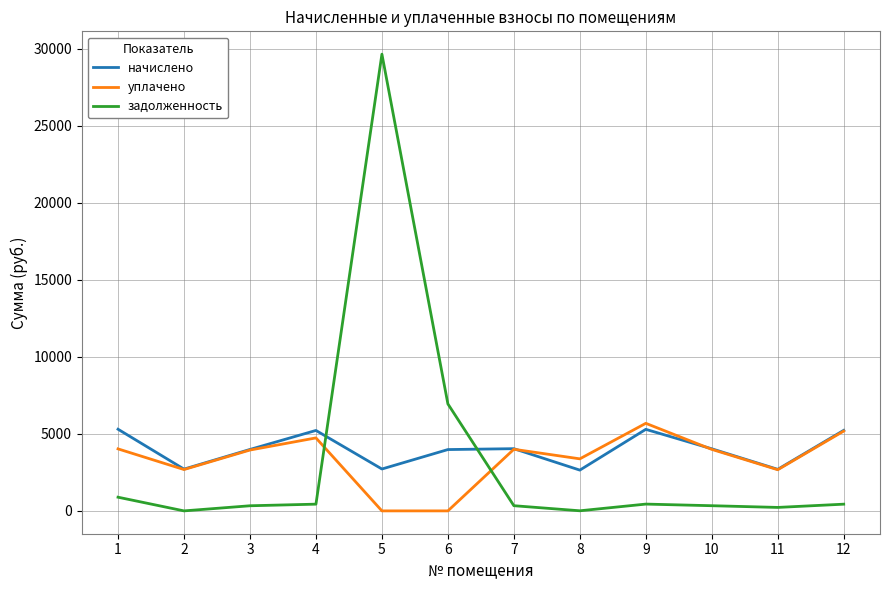

Is the value of начислено at 9 greater than the value of задолженность at 1?

Yes